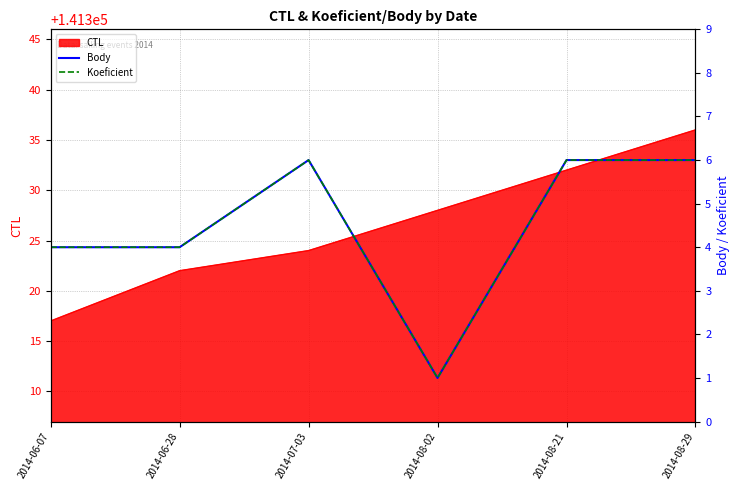

The CTL series shows 76711 at 2014-08-29. True or false?

False